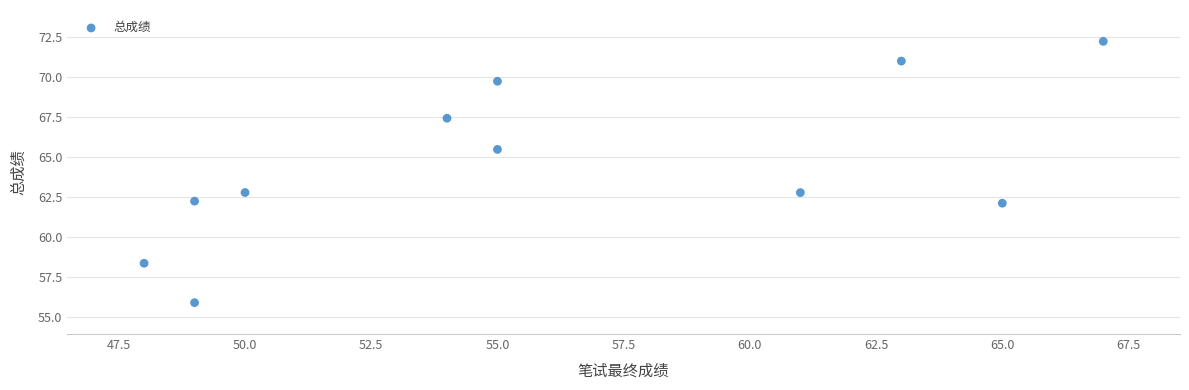

What is the average Y value?

64.5